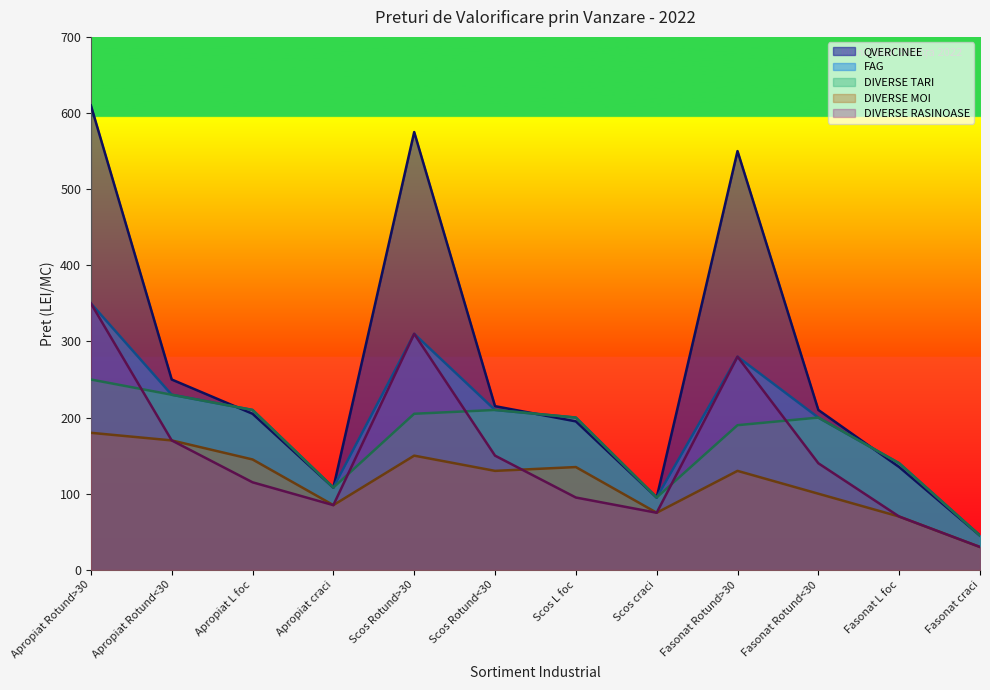

True or false: DIVERSE MOI has a value of 139 at Apropiat craci.

False